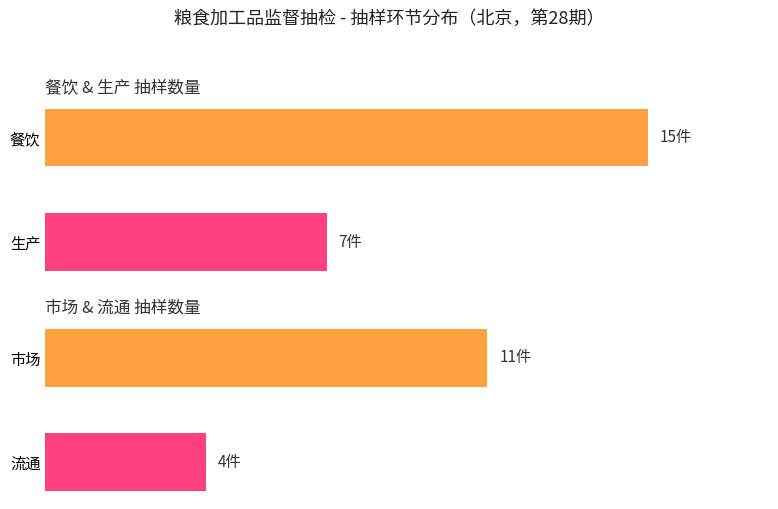

Is it true that the value at 流通 is 6?

False